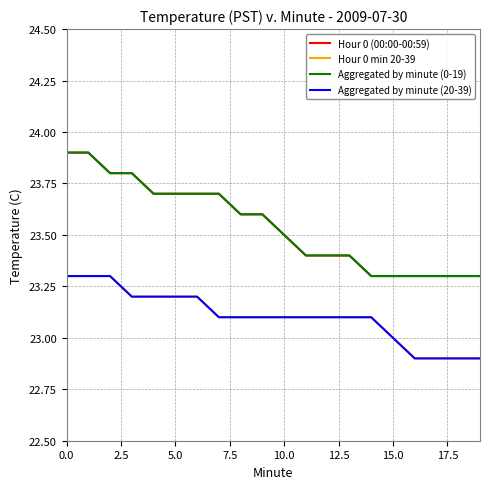

At how many categories does at least one series exceed 23?

20